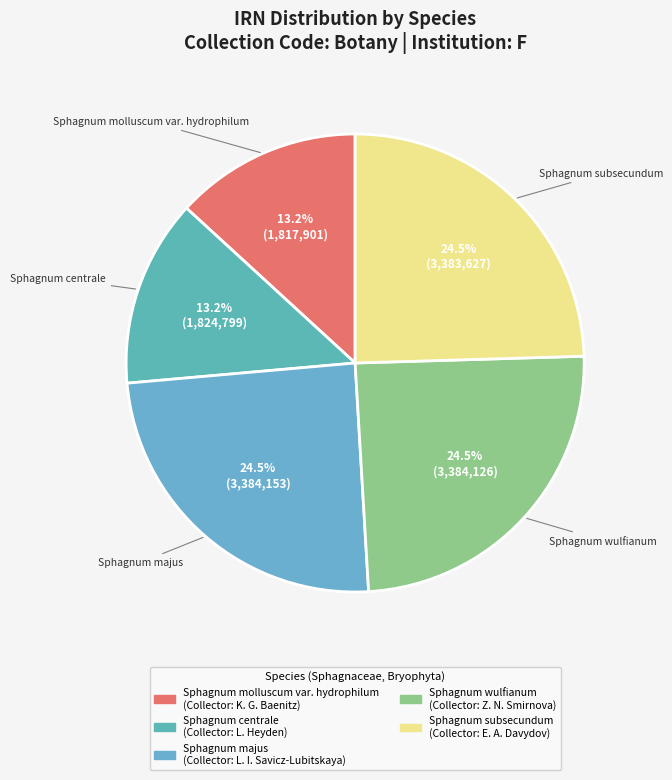

Is there any slice that represents more than half of the pie?

No